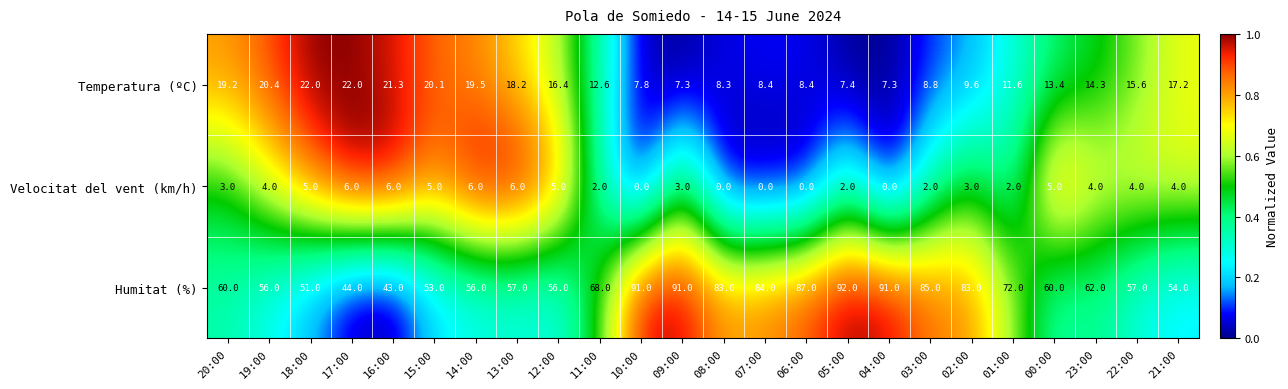

Which series changed the most between 18:00 and 17:00?

Humitat (%)